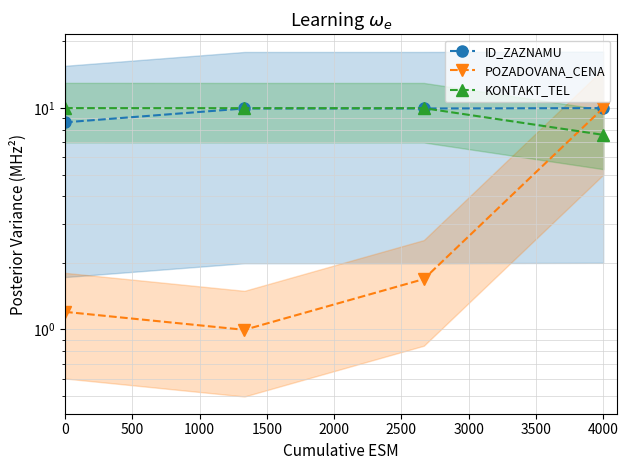

The value of KONTAKT_TEL at 1000 is 10.0. True or false?

True